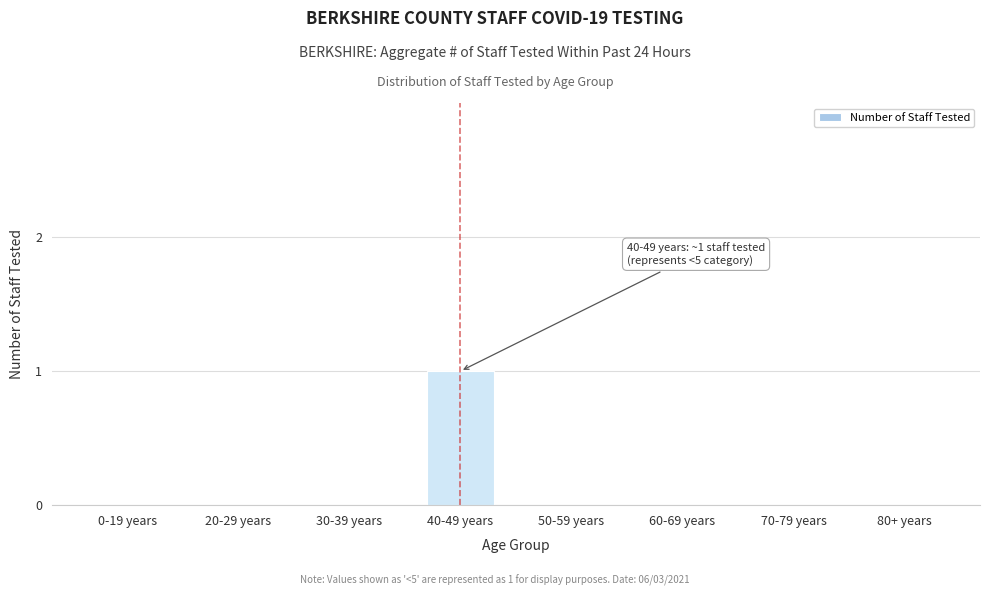

Reading left to right, what are all the values shown in this chart?

0-19 years=0	20-29 years=0	30-39 years=0	40-49 years=1	50-59 years=0	60-69 years=0	70-79 years=0	80+ years=0